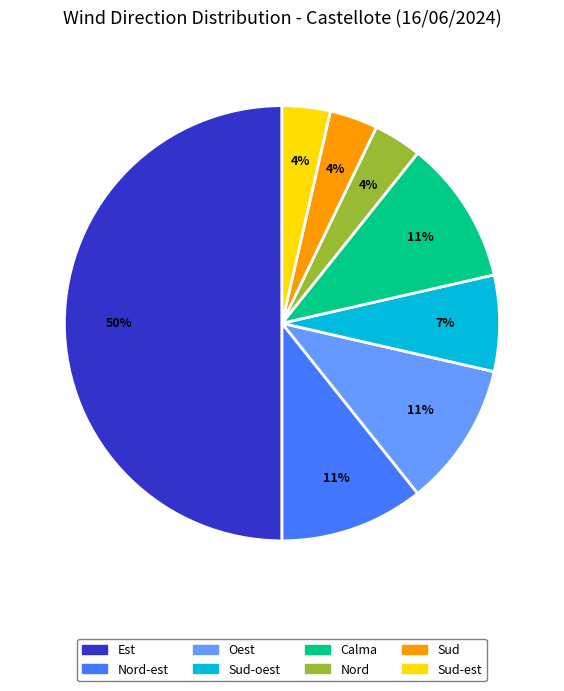

To the nearest percent, what is the average slice percentage?

12%